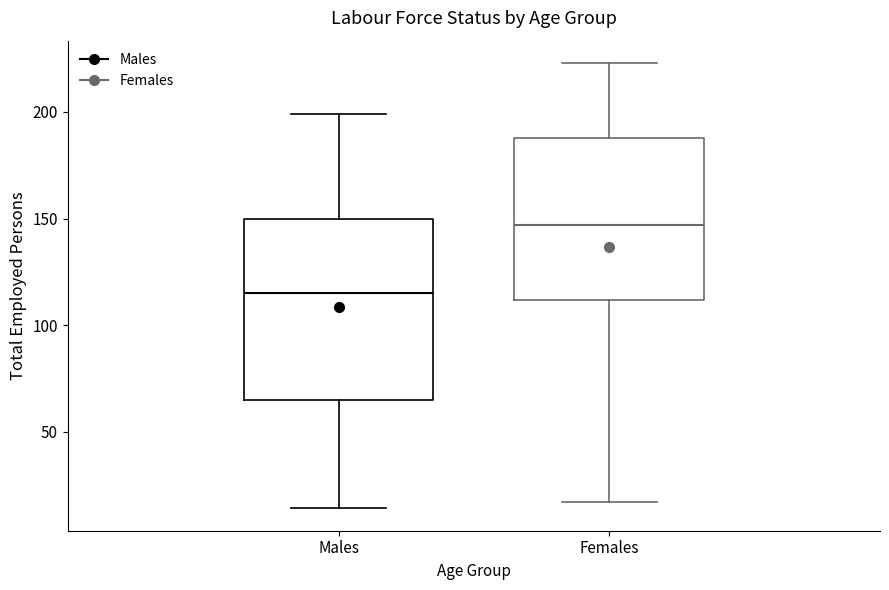

Which box has the highest median line?

Females